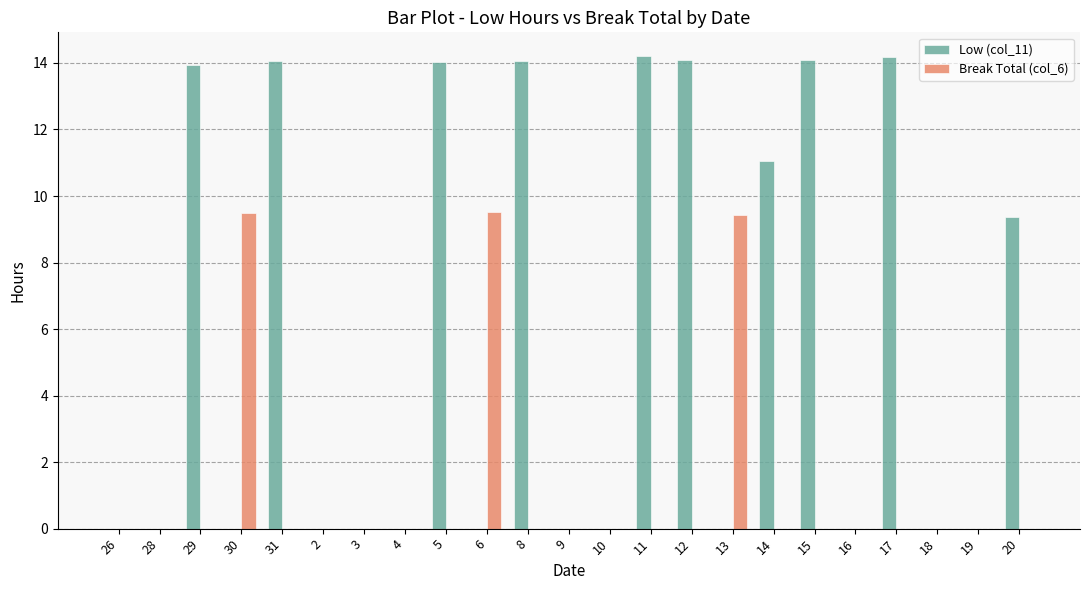

How many groups of bars are there?

23